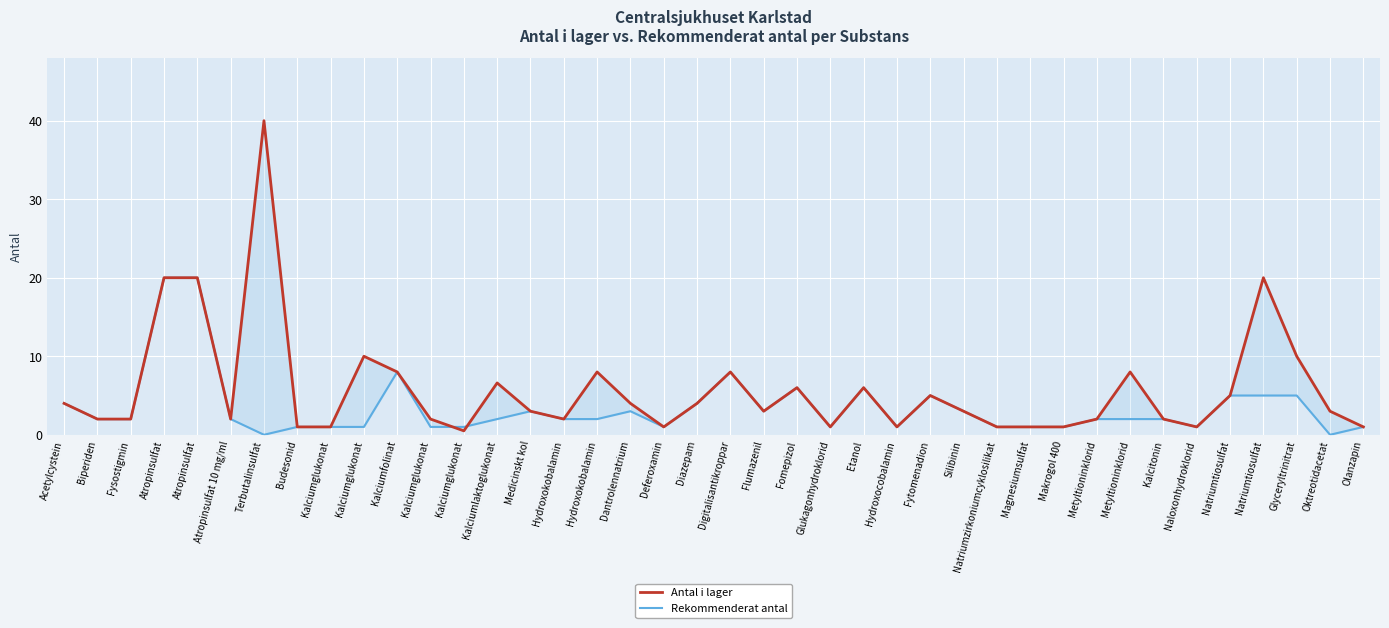

The Rekommenderat antal series shows 2.7 at Metyltioninklorid. True or false?

False